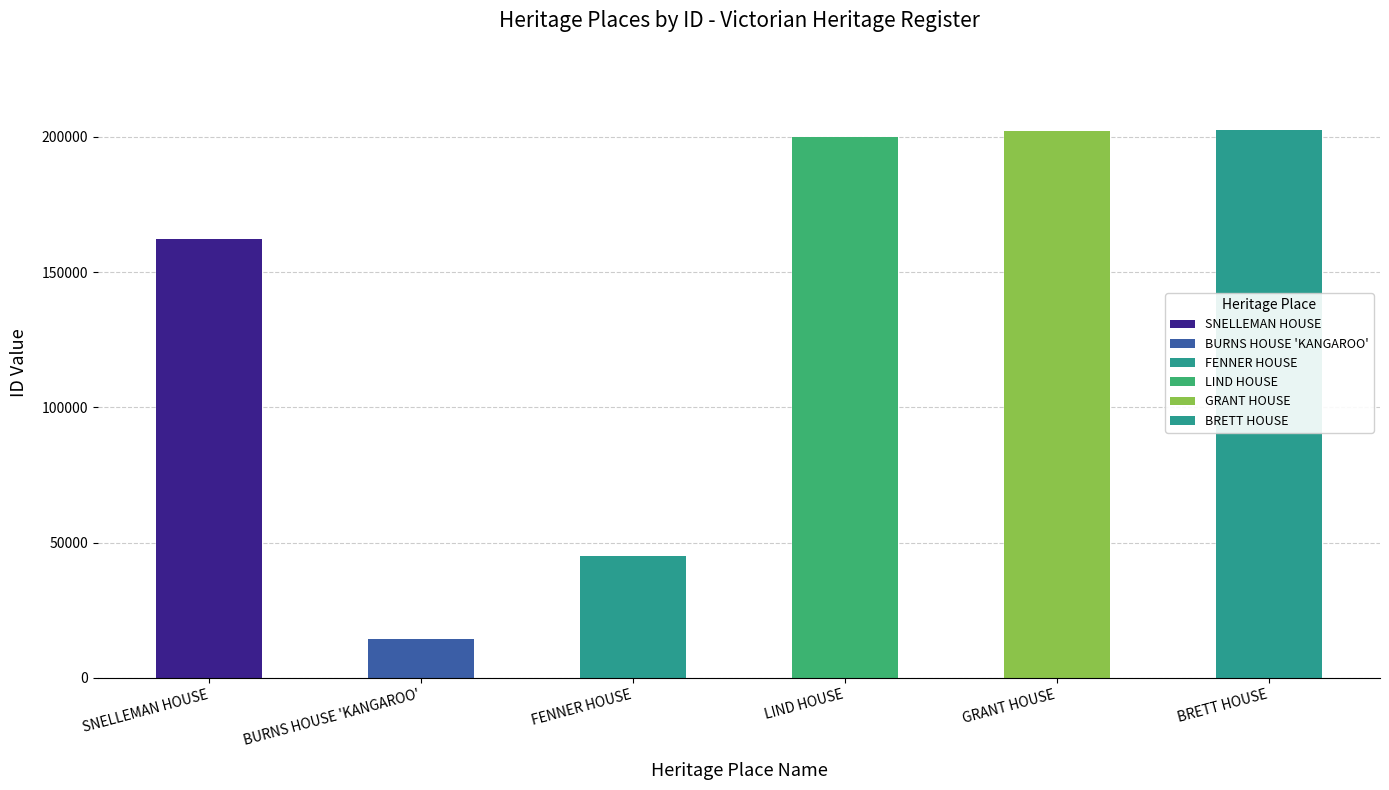

True or false: the data shows 89024 at SNELLEMAN HOUSE.

False